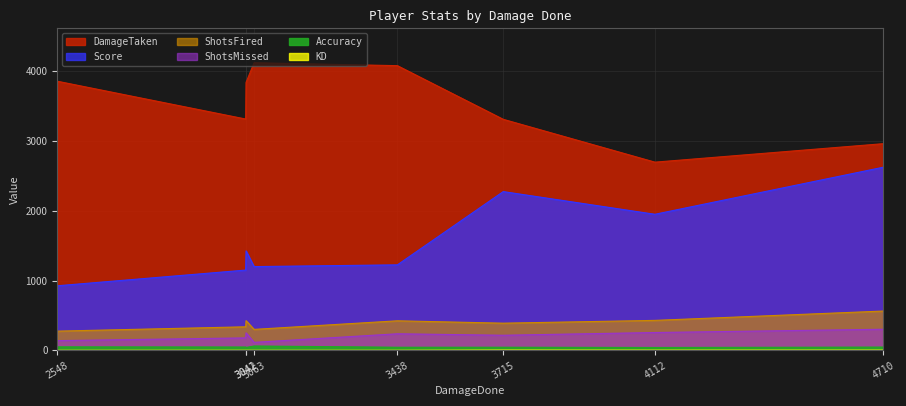

True or false: DamageTaken has more than 2 points higher than both neighbors.

False